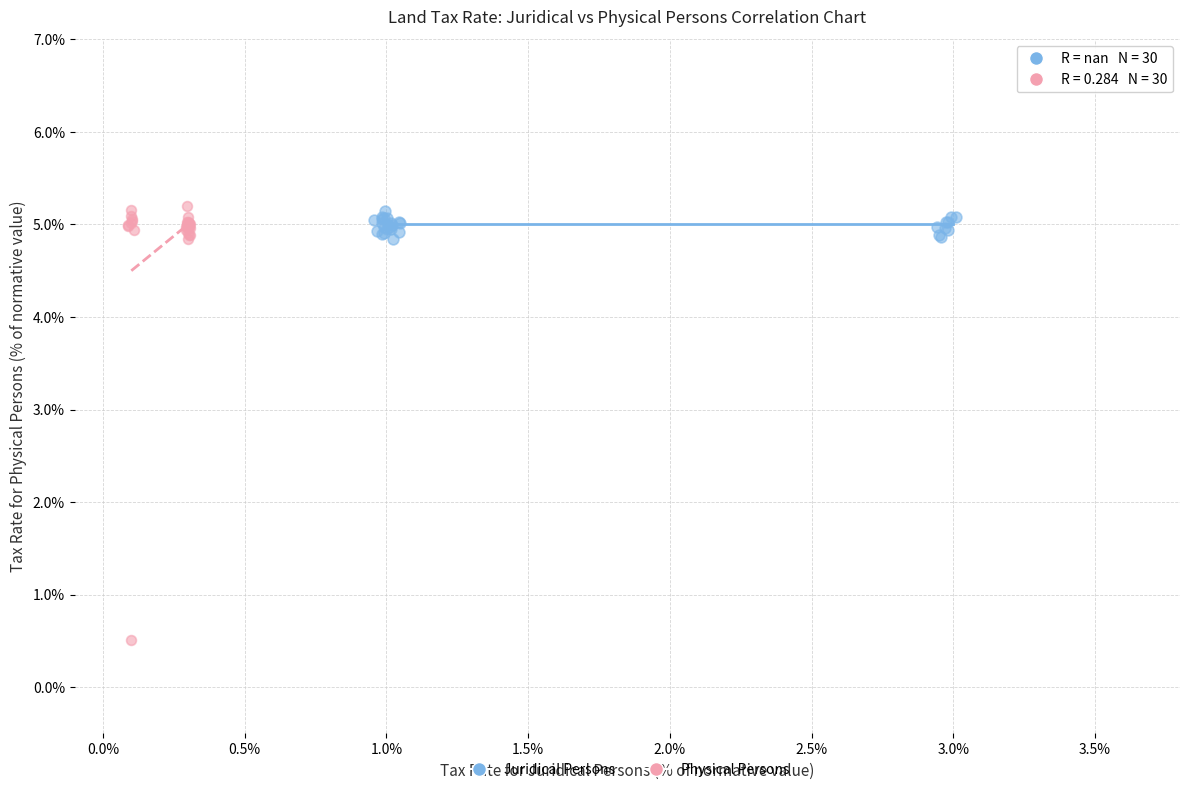

Which series contains the lowest Y value?

Physical Persons